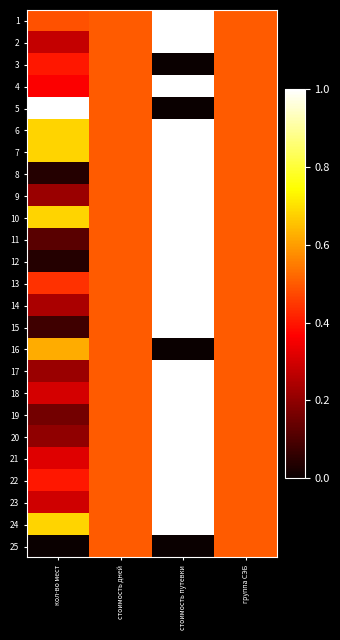

Reading left to right, what are all the values shown in this chart?

1: кол-во мест=0.5	стоимость дней=0.5	стоимость путевки=1.0	группа СЭБ=0.5
2: кол-во мест=0.3	стоимость дней=0.5	стоимость путевки=1.0	группа СЭБ=0.5
3: кол-во мест=0.4	стоимость дней=0.5	стоимость путевки=0.0	группа СЭБ=0.5
4: кол-во мест=0.4	стоимость дней=0.5	стоимость путевки=1.0	группа СЭБ=0.5
5: кол-во мест=1.0	стоимость дней=0.5	стоимость путевки=0.0	группа СЭБ=0.5
6: кол-во мест=0.7	стоимость дней=0.5	стоимость путевки=1.0	группа СЭБ=0.5
7: кол-во мест=0.7	стоимость дней=0.5	стоимость путевки=1.0	группа СЭБ=0.5
8: кол-во мест=0.0	стоимость дней=0.5	стоимость путевки=1.0	группа СЭБ=0.5
9: кол-во мест=0.2	стоимость дней=0.5	стоимость путевки=1.0	группа СЭБ=0.5
10: кол-во мест=0.7	стоимость дней=0.5	стоимость путевки=1.0	группа СЭБ=0.5
11: кол-во мест=0.1	стоимость дней=0.5	стоимость путевки=1.0	группа СЭБ=0.5
12: кол-во мест=0.0	стоимость дней=0.5	стоимость путевки=1.0	группа СЭБ=0.5
13: кол-во мест=0.4	стоимость дней=0.5	стоимость путевки=1.0	группа СЭБ=0.5
14: кол-во мест=0.2	стоимость дней=0.5	стоимость путевки=1.0	группа СЭБ=0.5
15: кол-во мест=0.1	стоимость дней=0.5	стоимость путевки=1.0	группа СЭБ=0.5
16: кол-во мест=0.6	стоимость дней=0.5	стоимость путевки=0.0	группа СЭБ=0.5
17: кол-во мест=0.2	стоимость дней=0.5	стоимость путевки=1.0	группа СЭБ=0.5
18: кол-во мест=0.3	стоимость дней=0.5	стоимость путевки=1.0	группа СЭБ=0.5
19: кол-во мест=0.2	стоимость дней=0.5	стоимость путевки=1.0	группа СЭБ=0.5
20: кол-во мест=0.2	стоимость дней=0.5	стоимость путевки=1.0	группа СЭБ=0.5
21: кол-во мест=0.3	стоимость дней=0.5	стоимость путевки=1.0	группа СЭБ=0.5
22: кол-во мест=0.4	стоимость дней=0.5	стоимость путевки=1.0	группа СЭБ=0.5
23: кол-во мест=0.3	стоимость дней=0.5	стоимость путевки=1.0	группа СЭБ=0.5
24: кол-во мест=0.7	стоимость дней=0.5	стоимость путевки=1.0	группа СЭБ=0.5
25: кол-во мест=0.0	стоимость дней=0.5	стоимость путевки=0.0	группа СЭБ=0.5